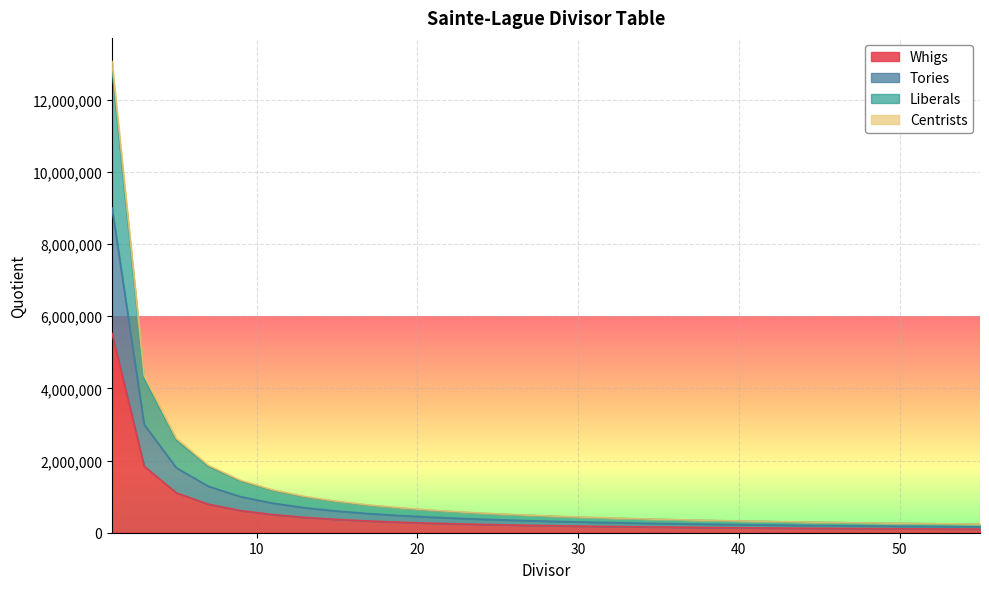

How many lines are shown in the chart?

4